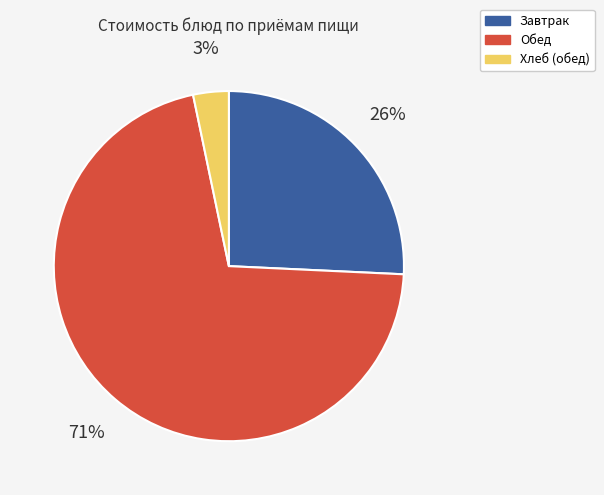

To the nearest percent, what percentage of the pie is Завтрак?

26%